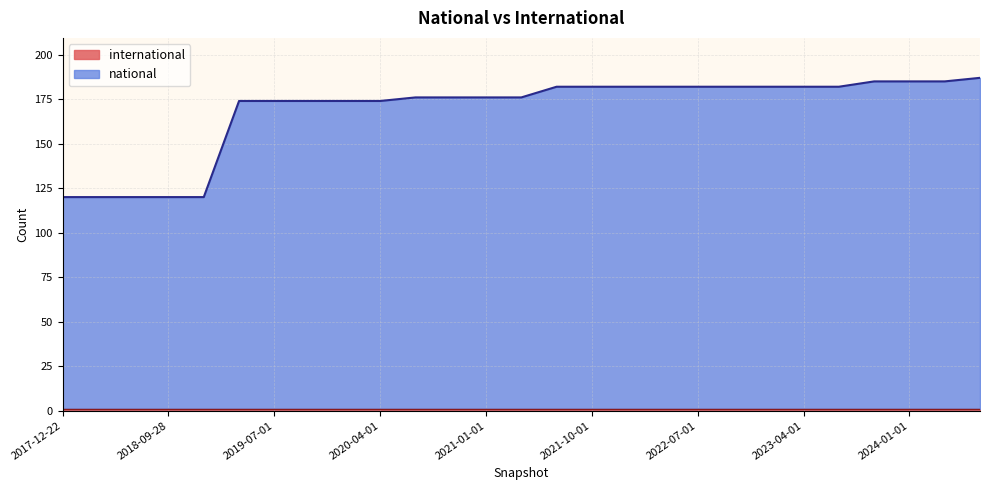

What is the greatest value displayed?

187